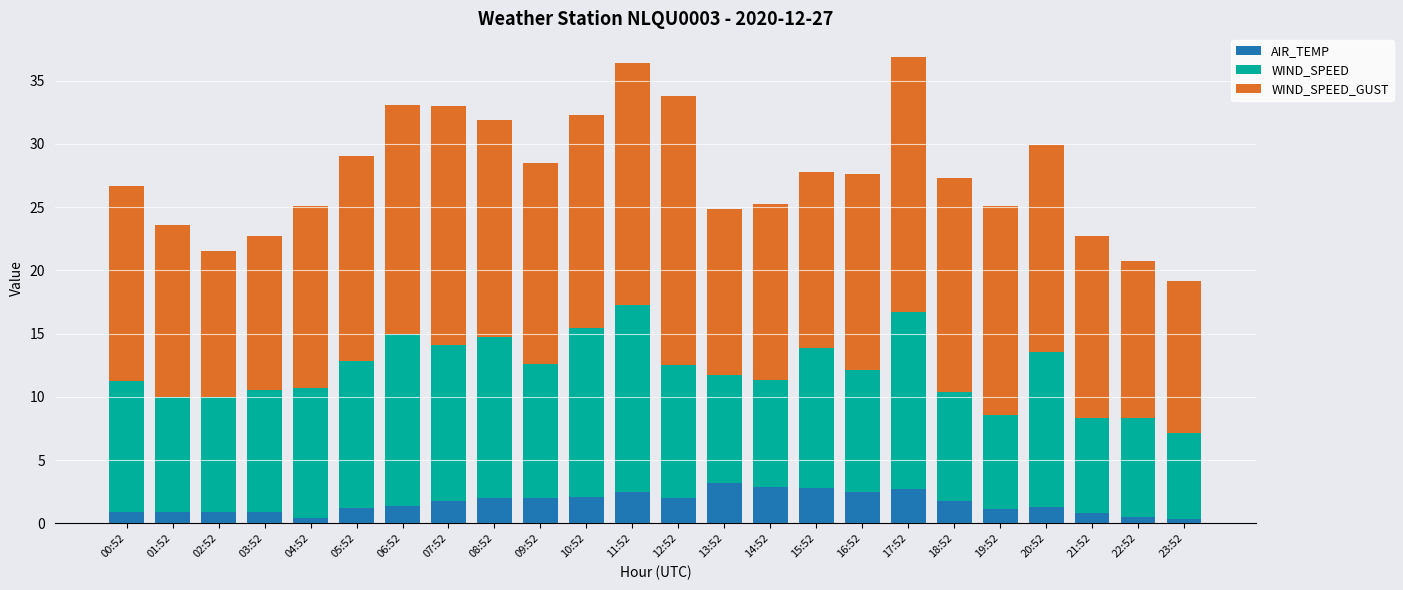

What is the sum of the AIR_TEMP values at 05:52 and 21:52?

2.0